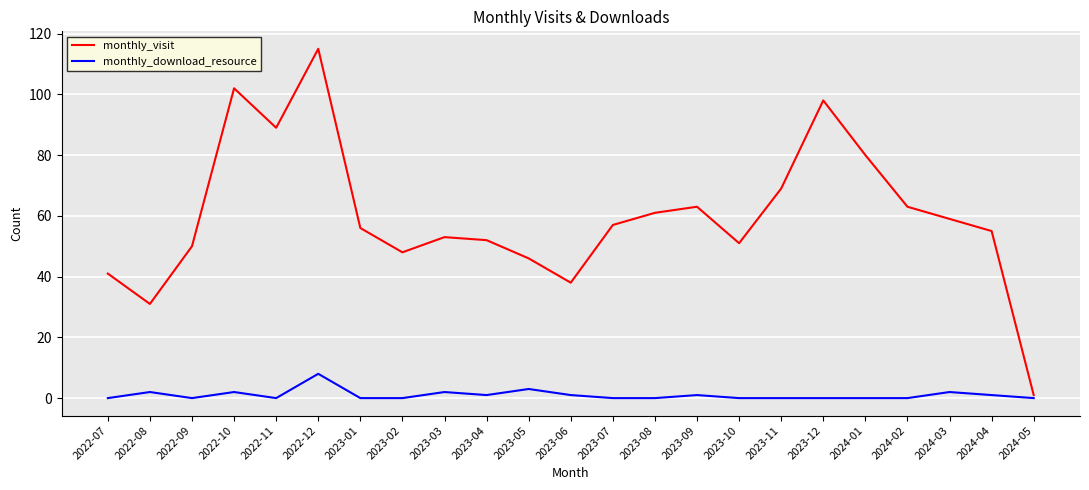

Rank the series at 2023-02 from lowest to highest value.

monthly_download_resource, monthly_visit